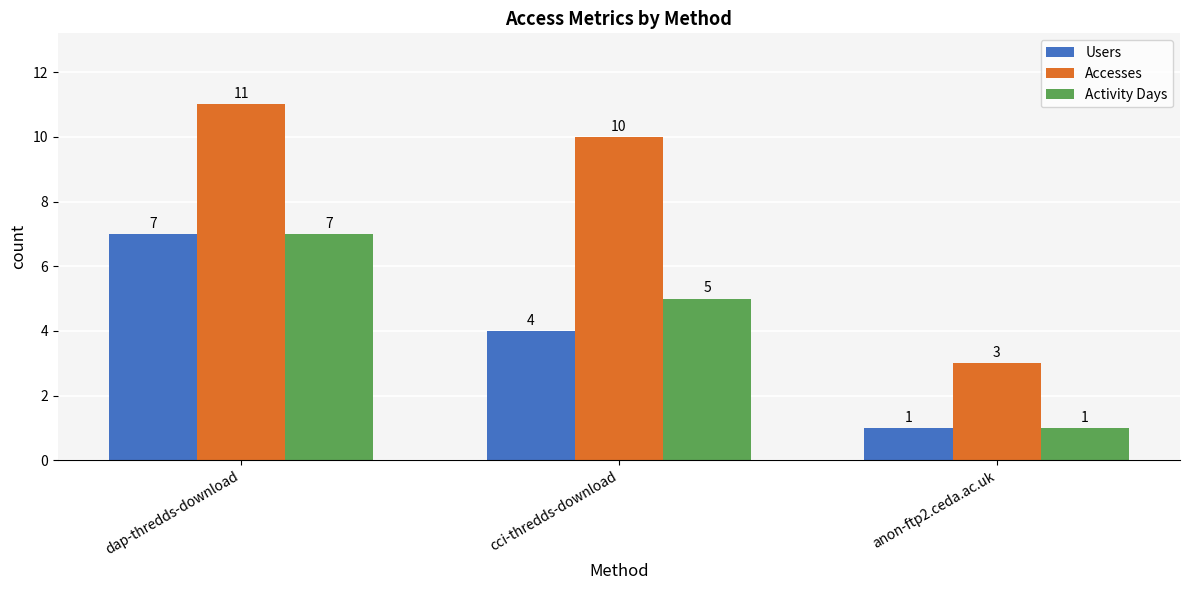

Reading right to left, extract all data points from this chart.

Users: anon-ftp2.ceda.ac.uk=1	cci-thredds-download=4	dap-thredds-download=7
Accesses: anon-ftp2.ceda.ac.uk=3	cci-thredds-download=10	dap-thredds-download=11
Activity Days: anon-ftp2.ceda.ac.uk=1	cci-thredds-download=5	dap-thredds-download=7